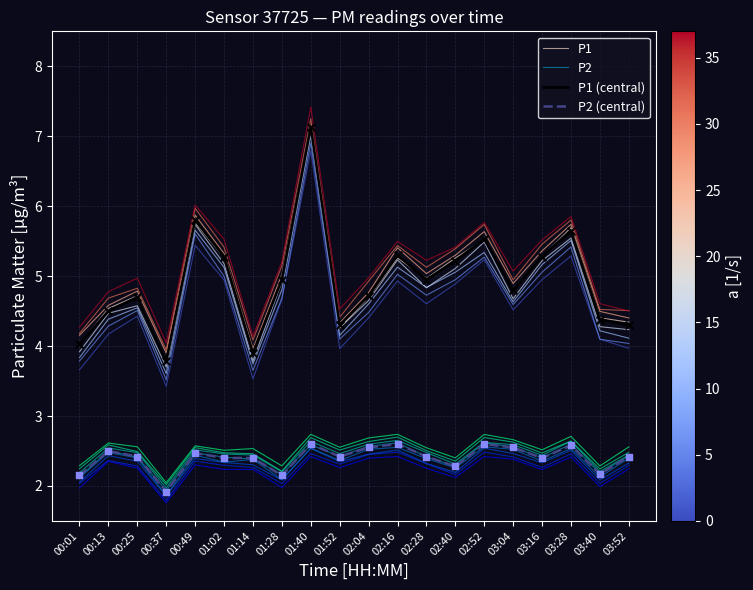

What is the total value across all series at 03:28?

16.5